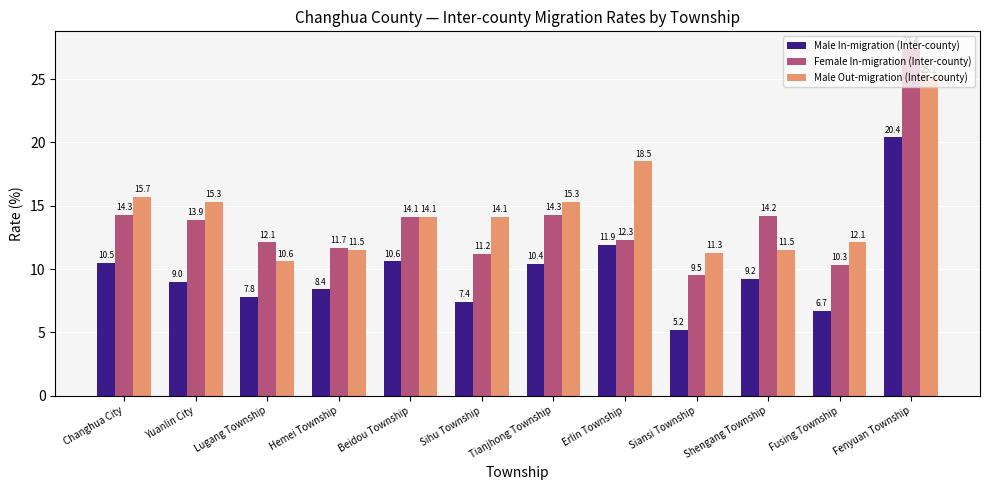

At which label is Male Out-migration (Inter-county) closest to 17?

Changhua City